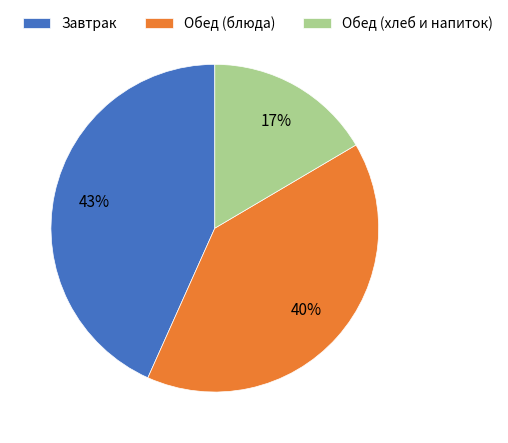

To the nearest percent, what is the average slice percentage?

33%